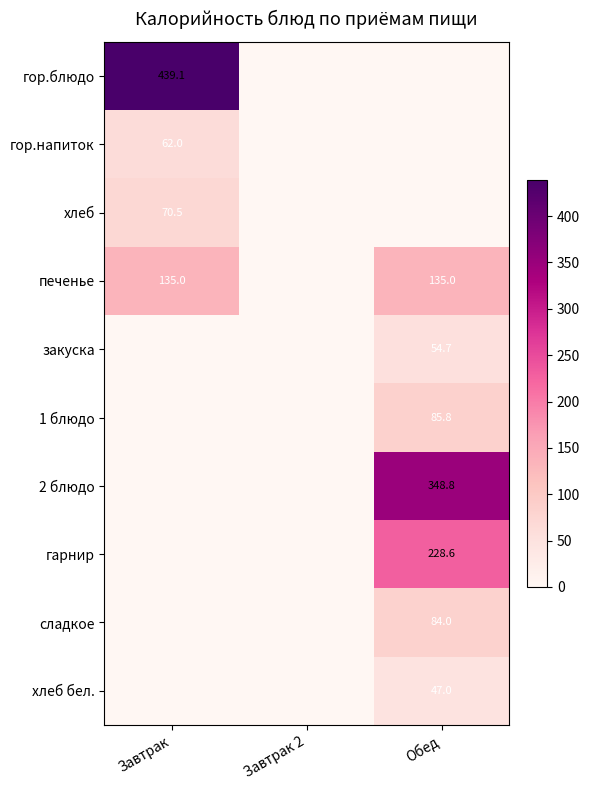

Is it true that печенье equals 31.3 at Завтрак?

False